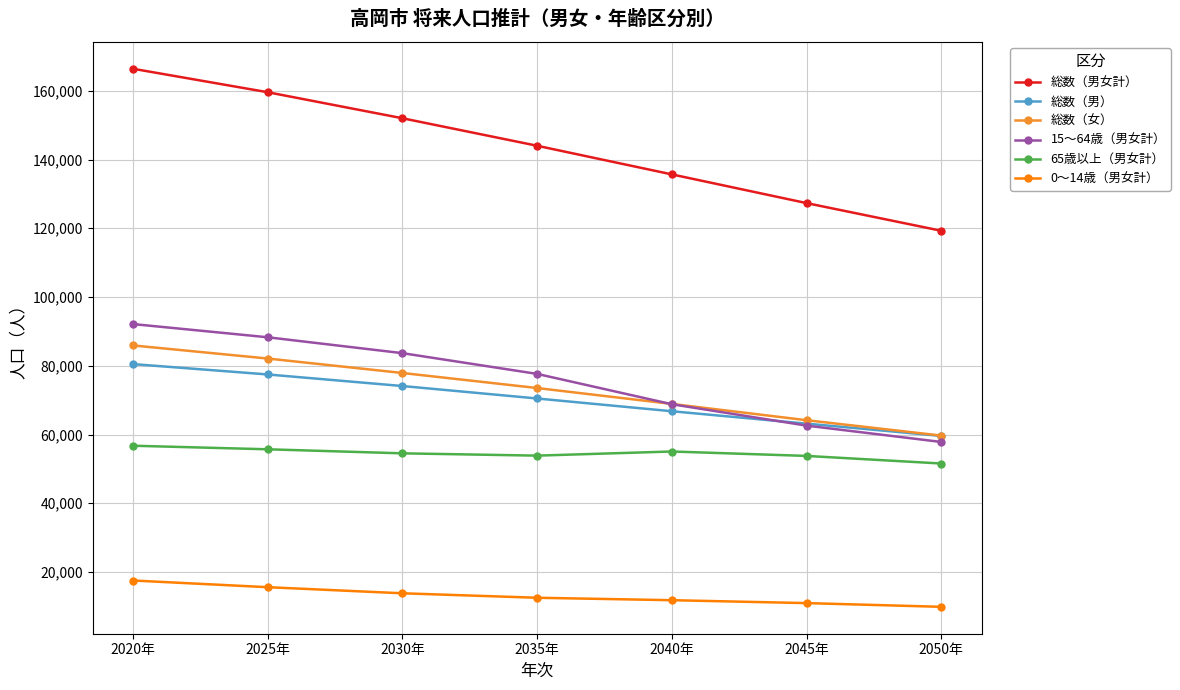

How many data points in 総数（女） are less than 73518?

3